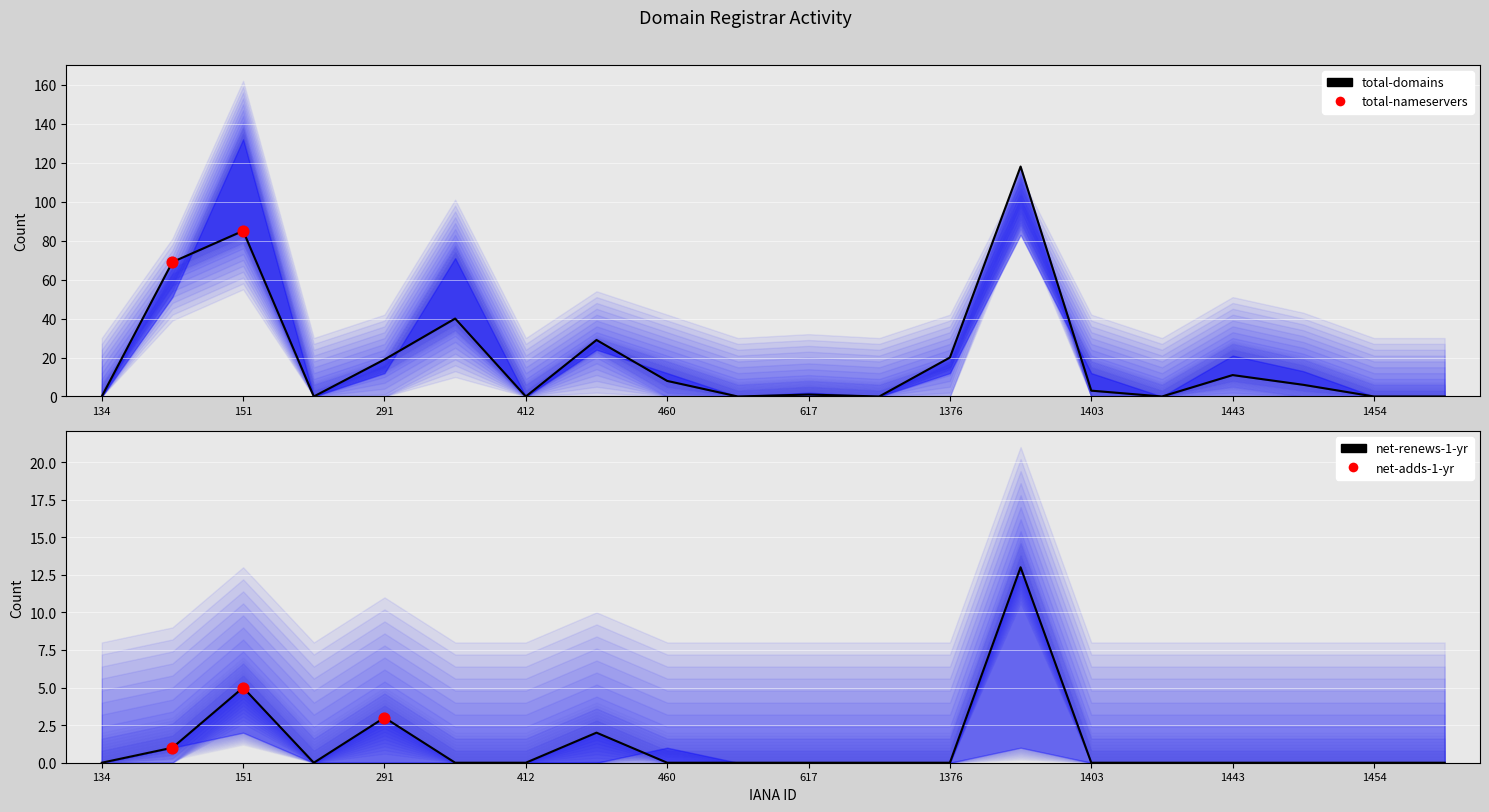

Which series reaches the minimum Y coordinate?

total-domains